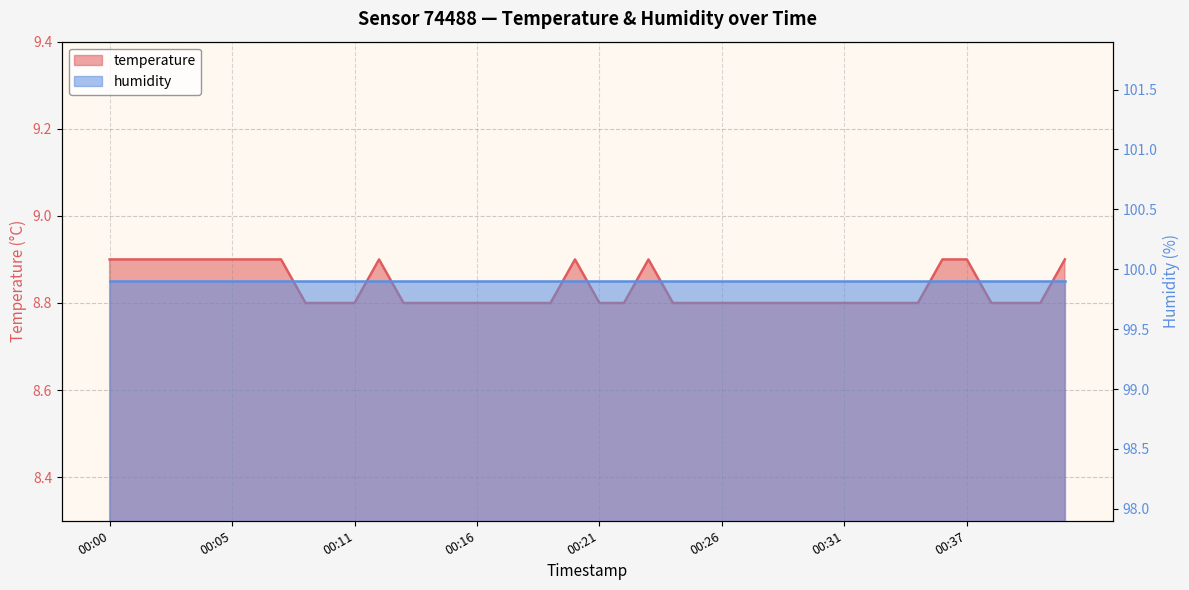

Is it true that the value at 00:17 is 8.8?

True